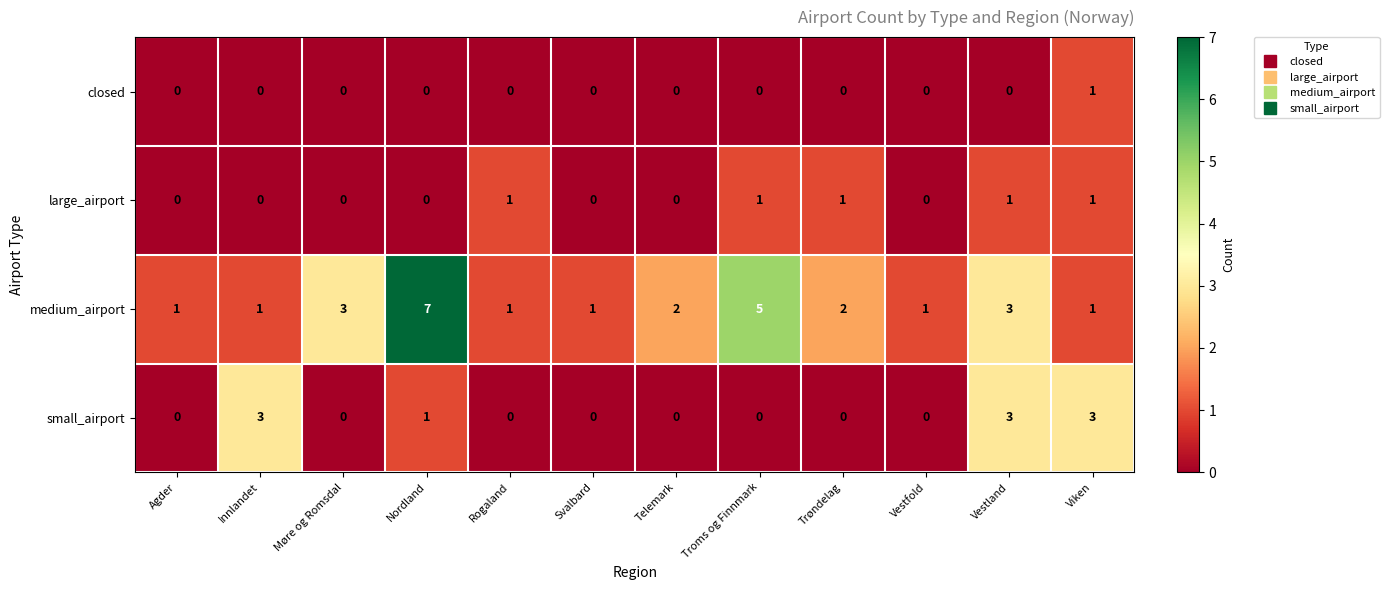

What is the maximum value shown in the chart?

7